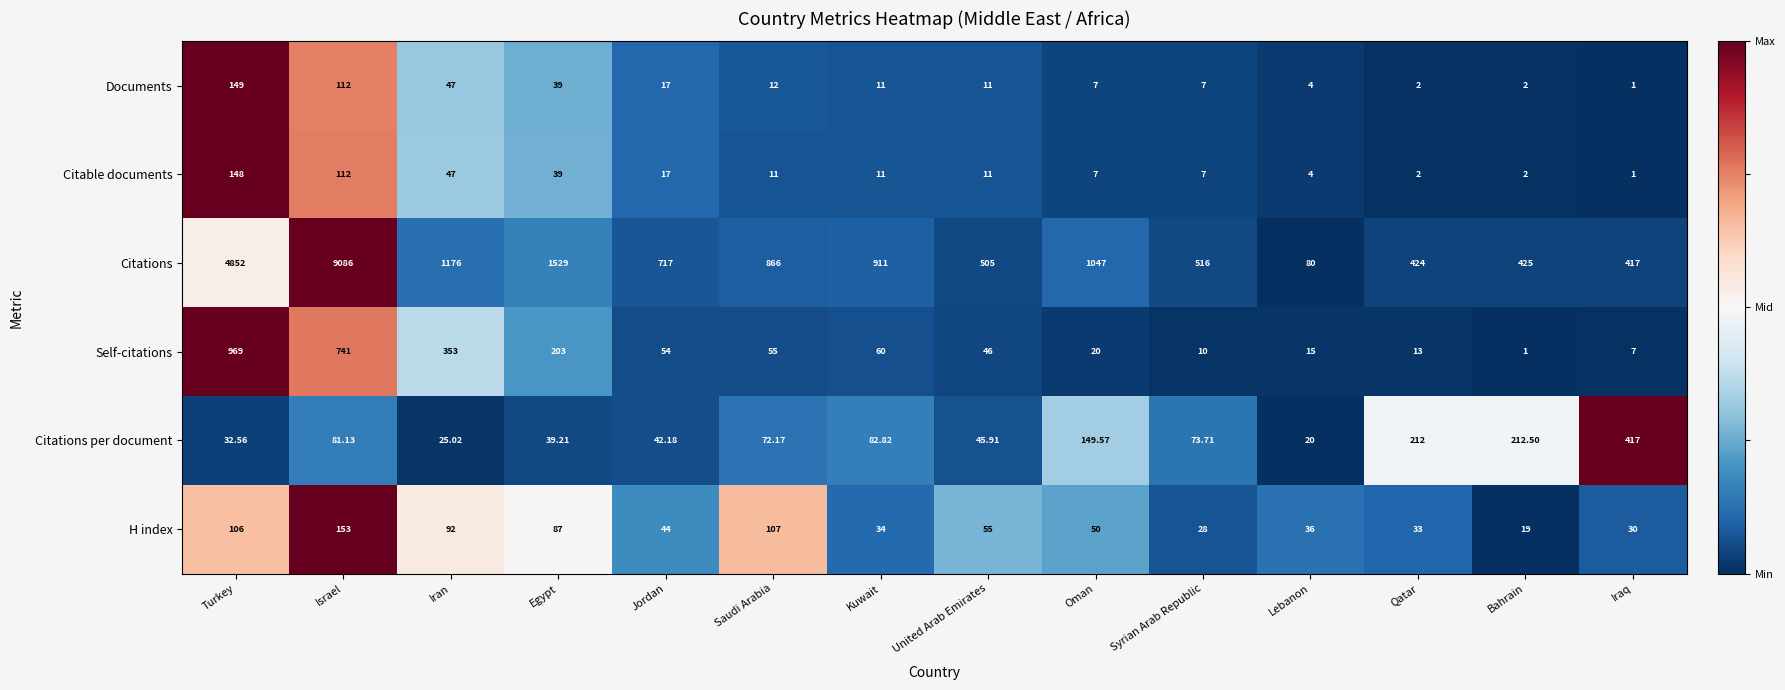

Which series has the largest range (max minus min)?

Citations